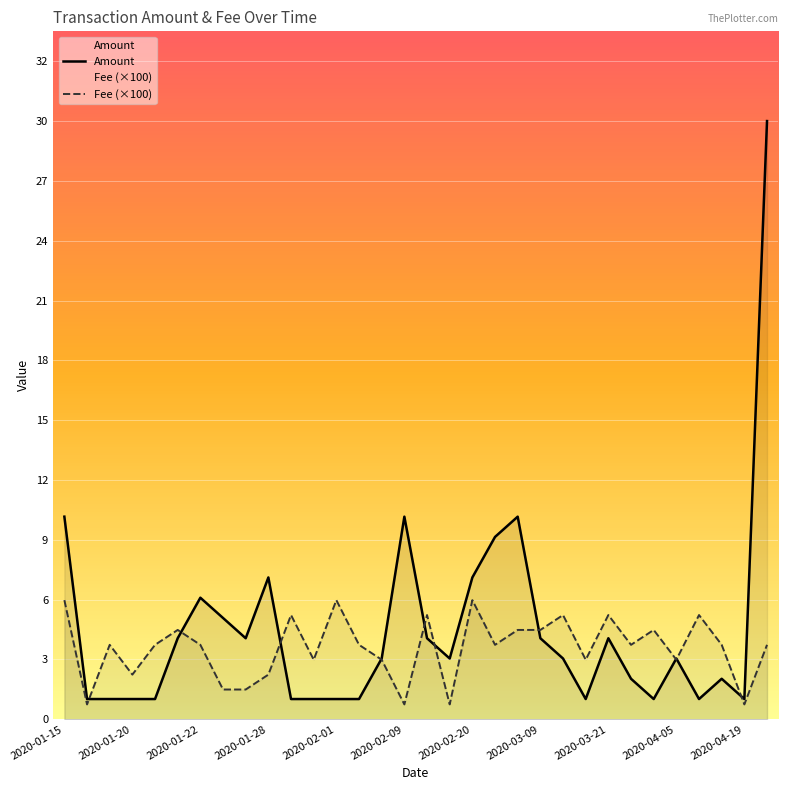

After their last crossing, which series has the higher values: Fee or Amount?

Amount